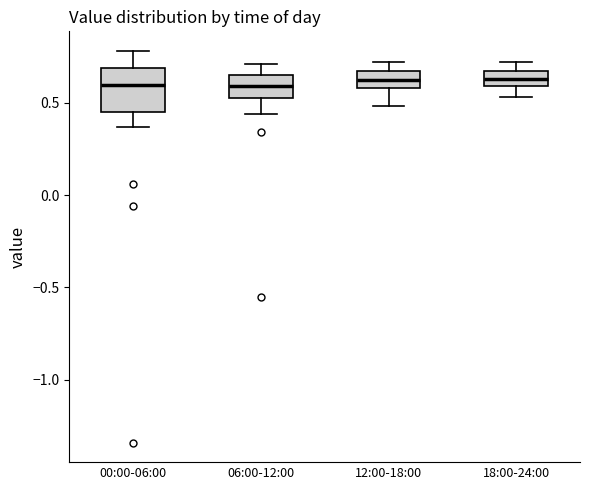

Reading left to right, transcribe this box plot: for each box, give where its median line is, the range the box spans, and where its two whiskers end, as read against the y-axis. The values are not printed on the chart, so give them approximately, as read against the axis.

00:00-06:00: median 0.60, box 0.45 to 0.70, whiskers 0.35 to 0.80
06:00-12:00: median 0.60, box 0.55 to 0.65, whiskers 0.45 to 0.70
12:00-18:00: median 0.65 (inside the box), box 0.60 to 0.65, whiskers 0.50 to 0.70
18:00-24:00: median 0.65 (inside the box), box 0.60 to 0.65, whiskers 0.55 to 0.70